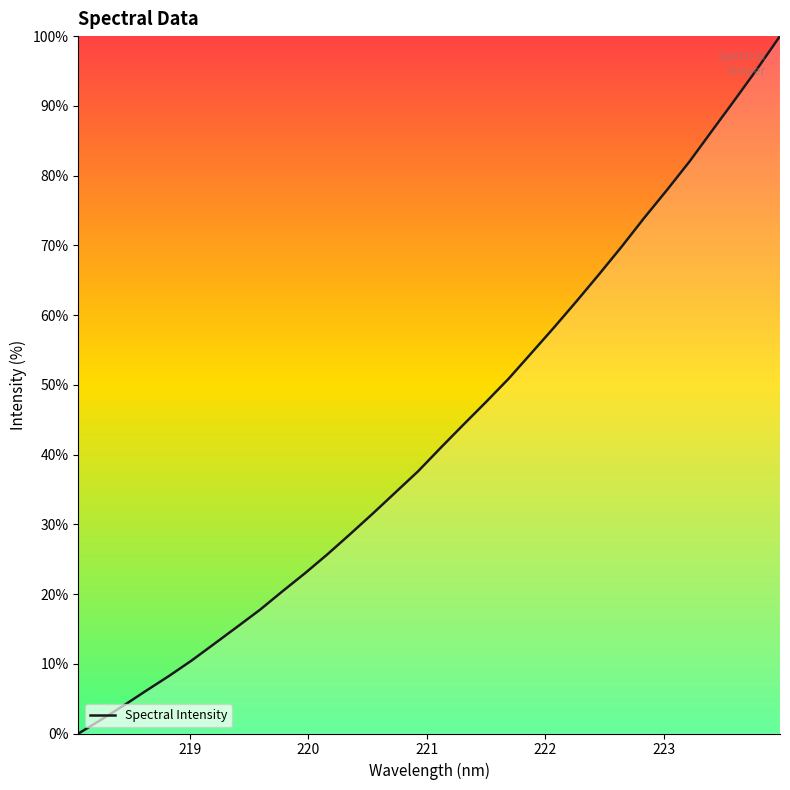

What is the maximum value shown in the chart?

100.0